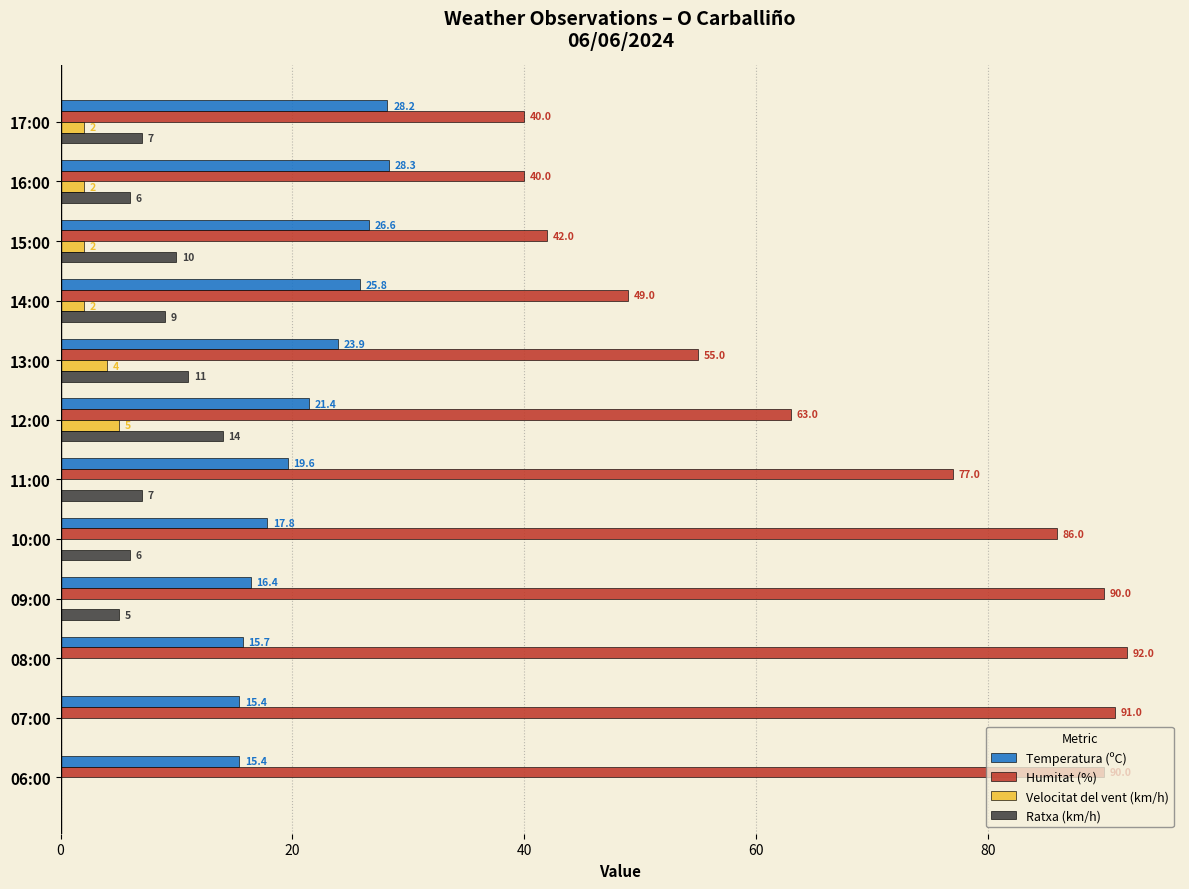

What is the average value of the Humitat (%) series?

67.9